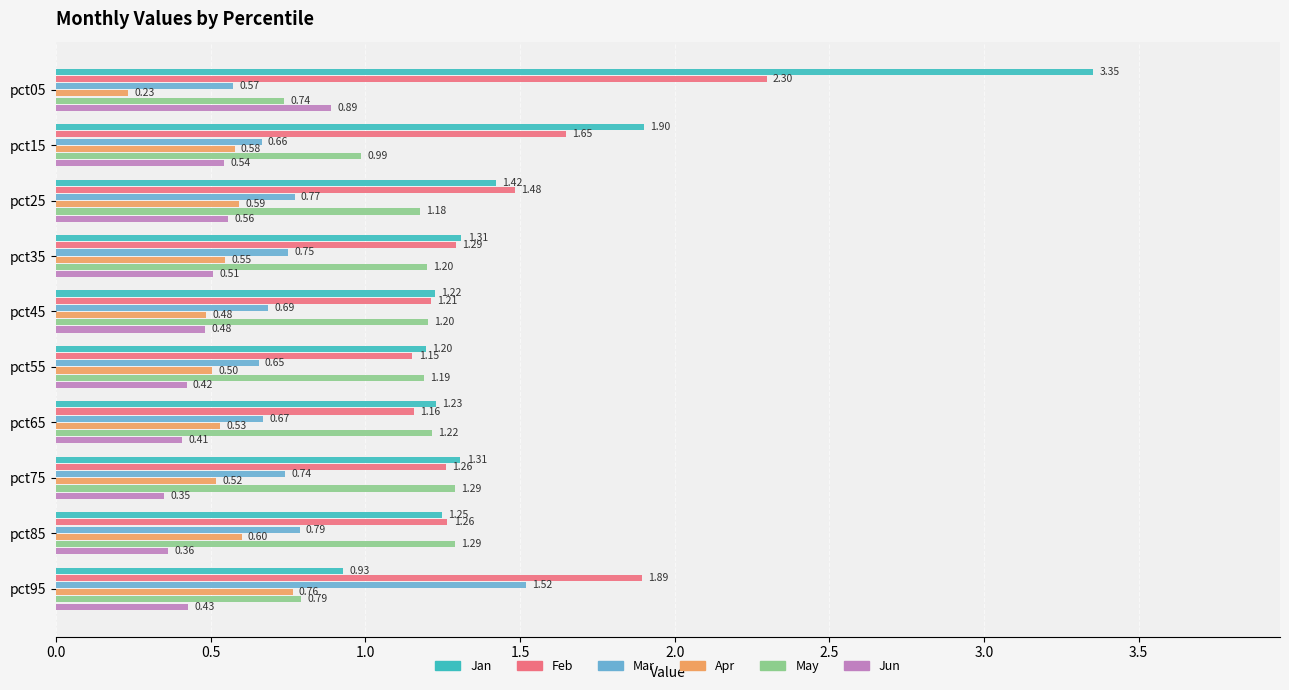

Which series has the widest spread of values?

Jan